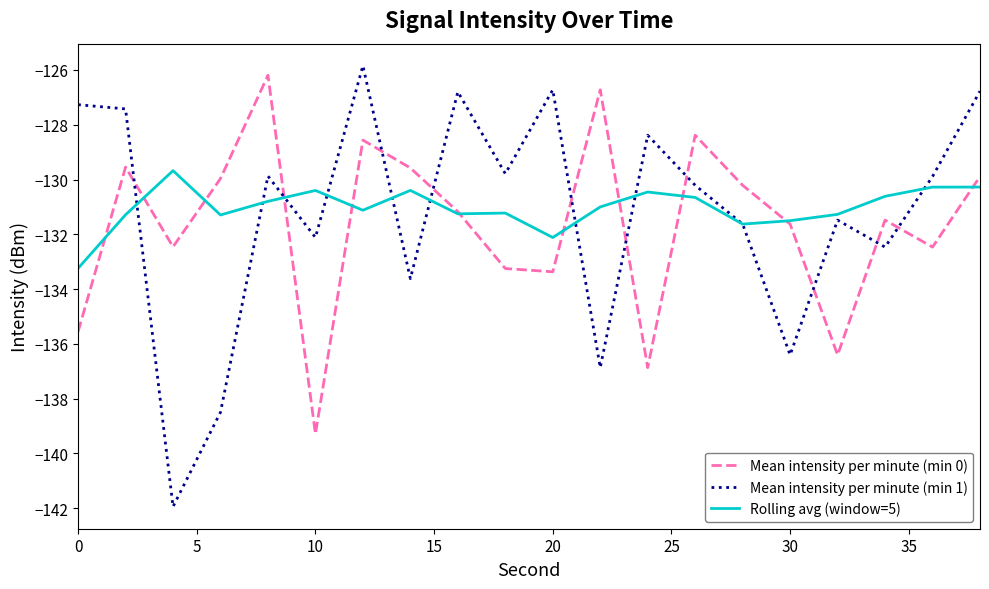

True or false: Mean intensity per minute (min 0) and Mean intensity per minute (min 1) cross at least once.

True